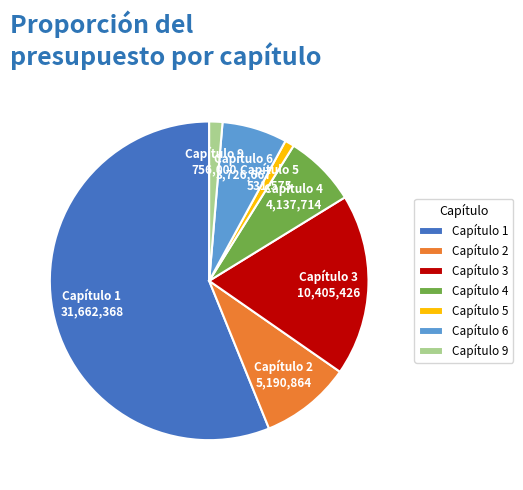

What is the largest slice in the pie chart?

Capítulo 1